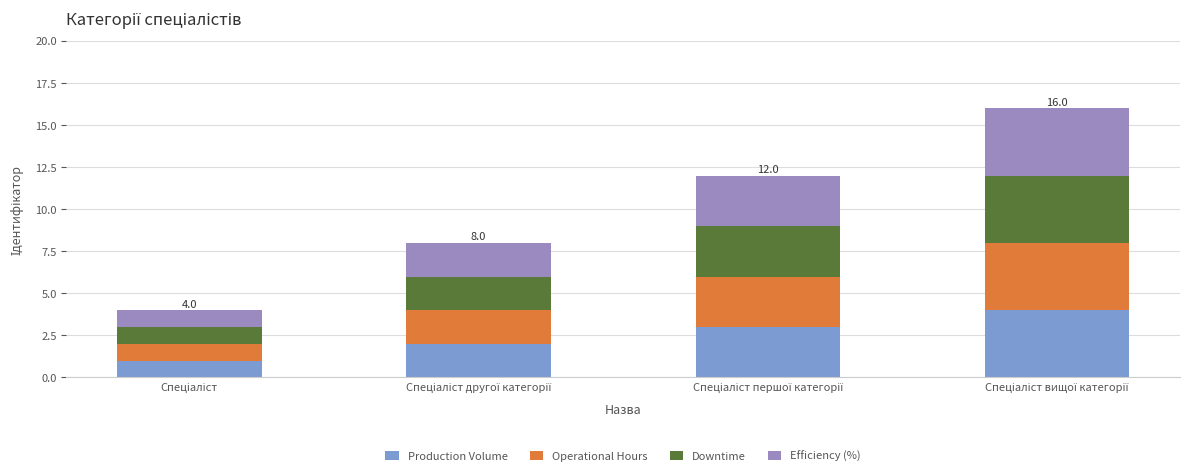

What is the highest value of the Production Volume series?

4